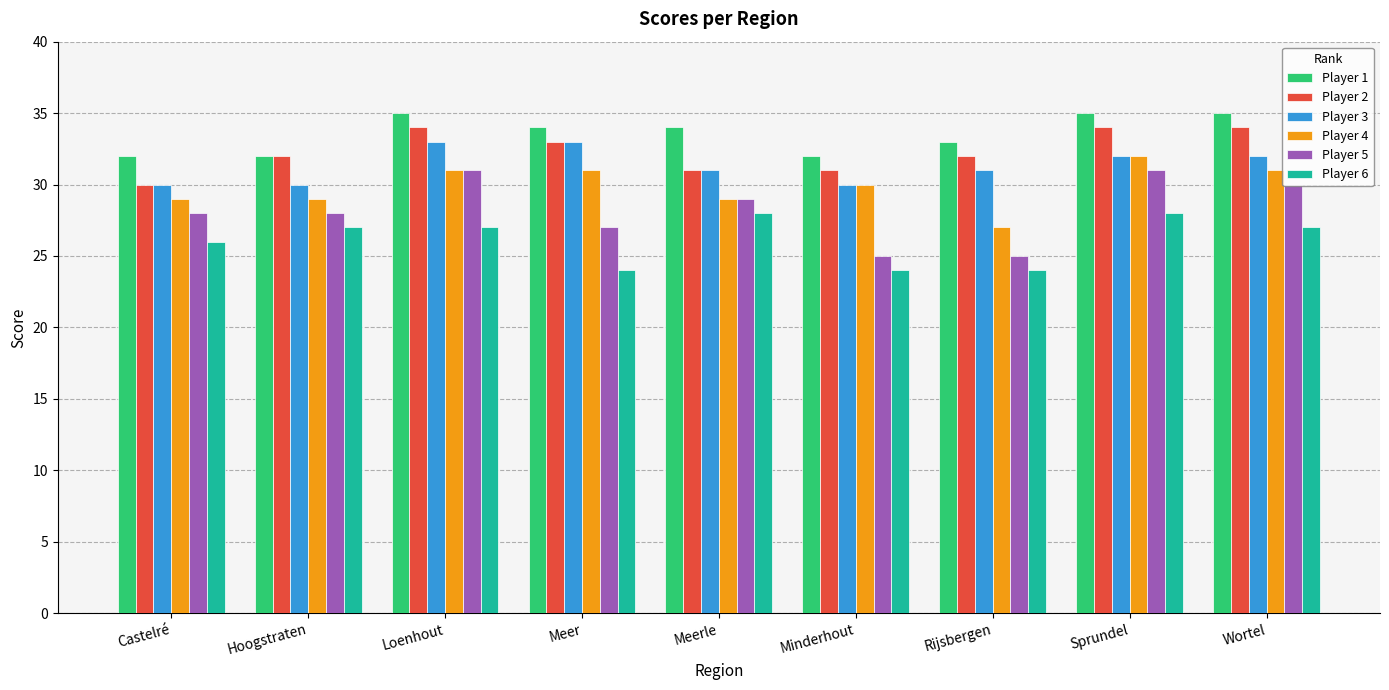

List the series in order of their peak value, lowest first.

Player 6, Player 5, Player 4, Player 3, Player 2, Player 1